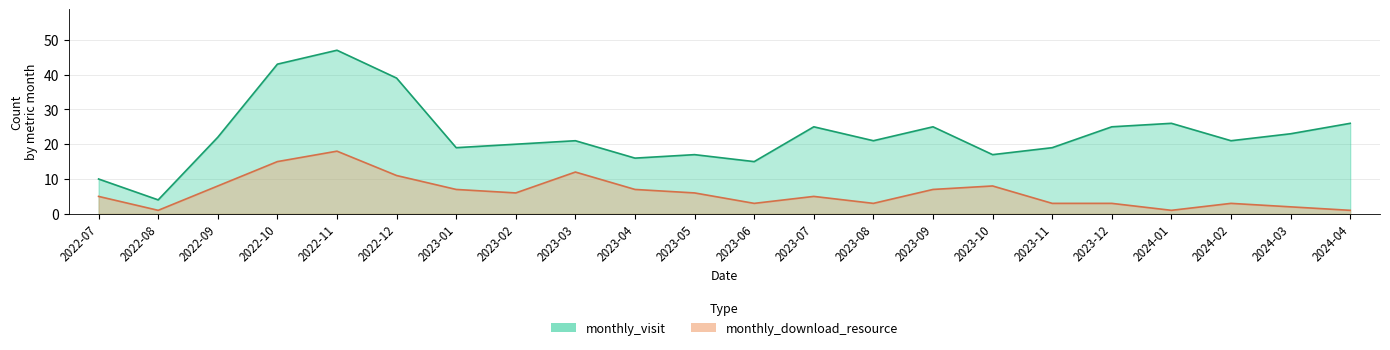

Is the value of monthly_visit at 2023-09 greater than the value of monthly_download_resource at 2022-11?

Yes